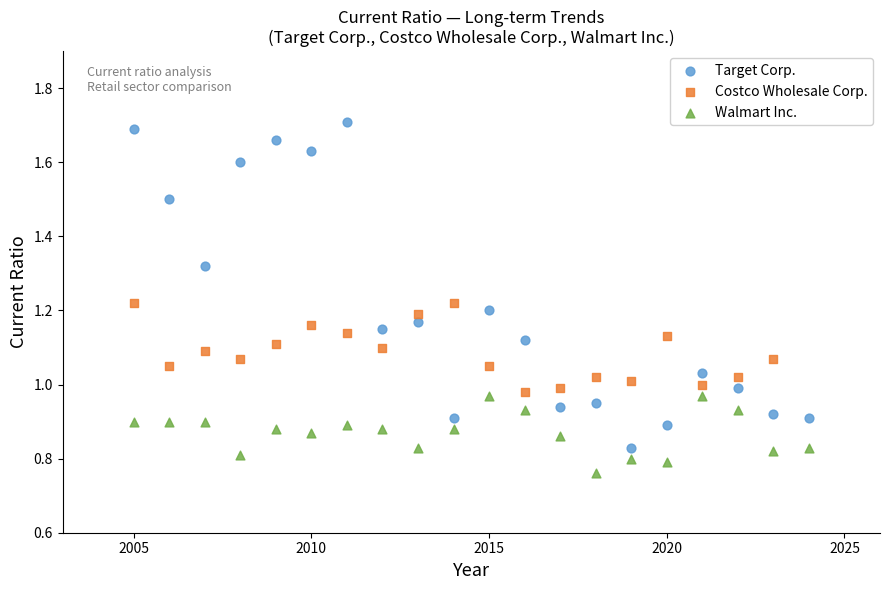

Which series has the largest Y range (max minus min)?

Target Corp.